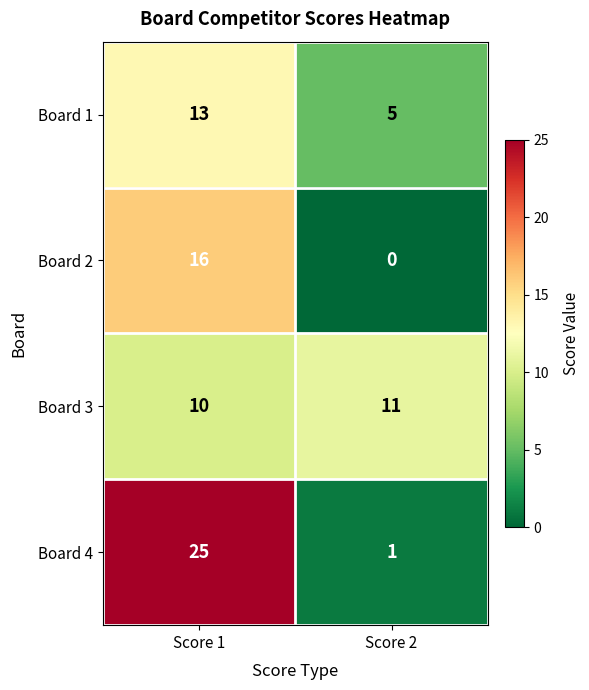

Reading left to right, extract all data points from this chart.

Board 1: Score 1=13	Score 2=5
Board 2: Score 1=16	Score 2=0
Board 3: Score 1=10	Score 2=11
Board 4: Score 1=25	Score 2=1